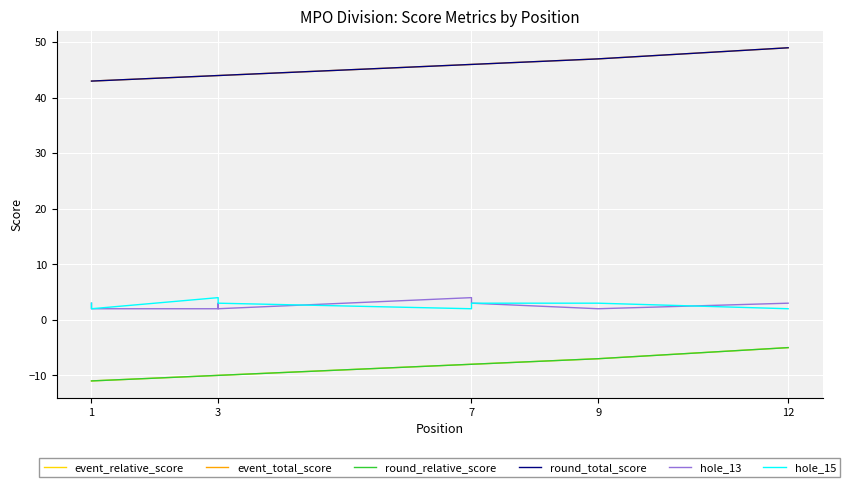

What is the sum of all event_total_score values?

544